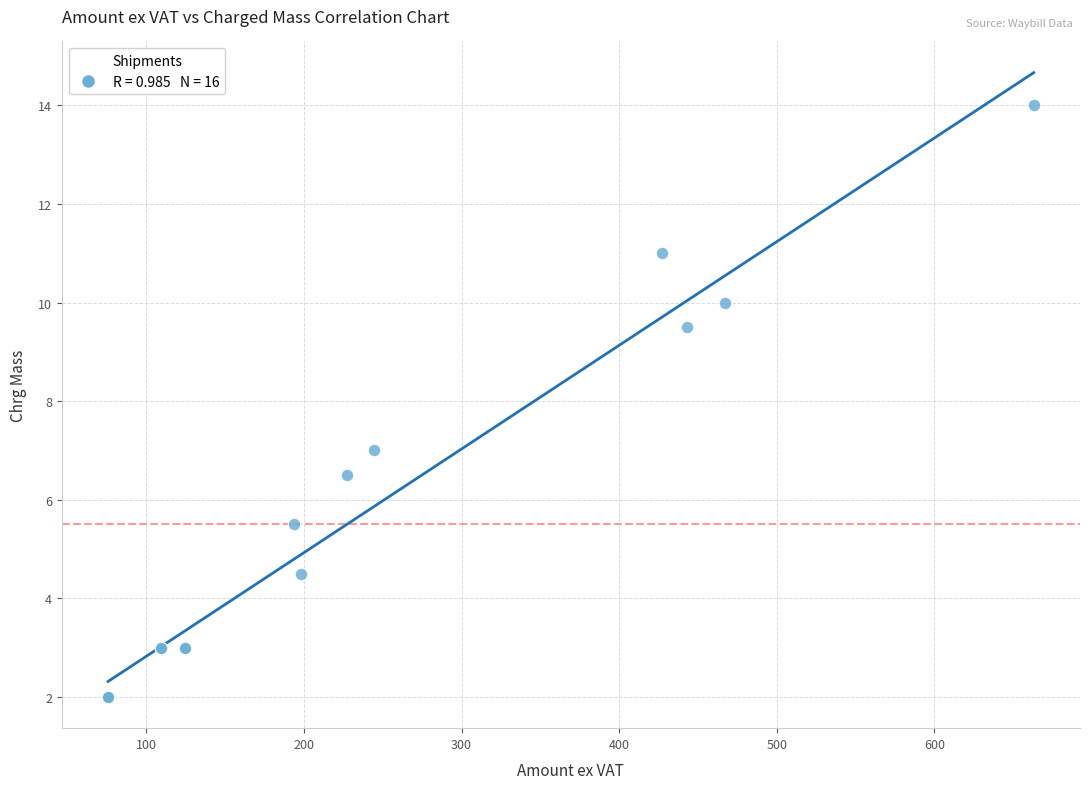

What Y value in the scatter plot is closest to 8?

7.0